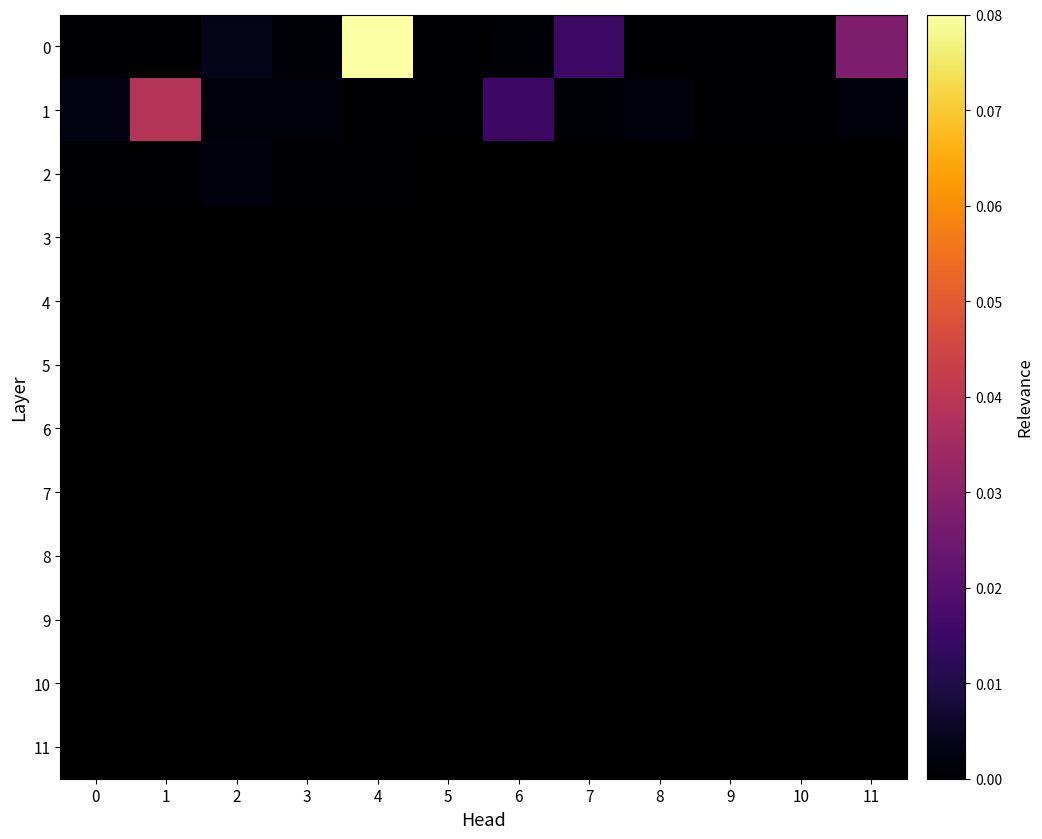

Rank the categories by 4 value from lowest to highest.

0, 1, 2, 3, 4, 5, 6, 7, 8, 9, 10, 11